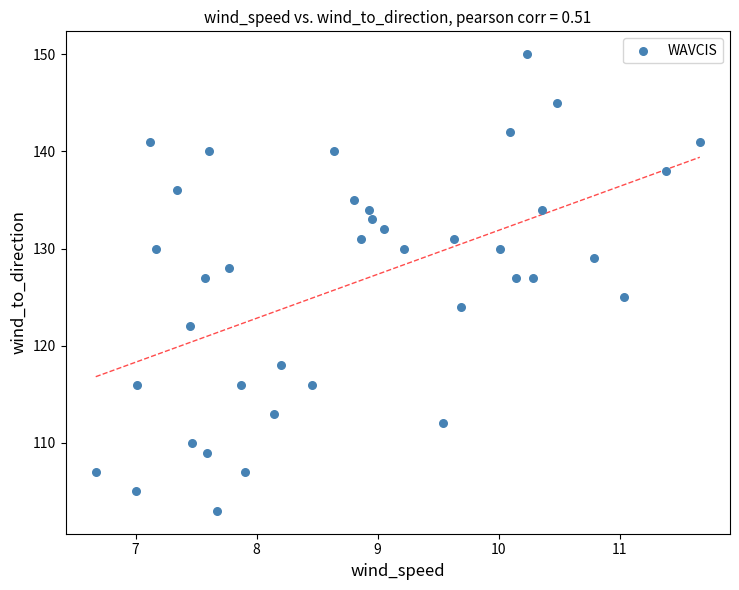

What is the range of Y values (max minus min)?

47